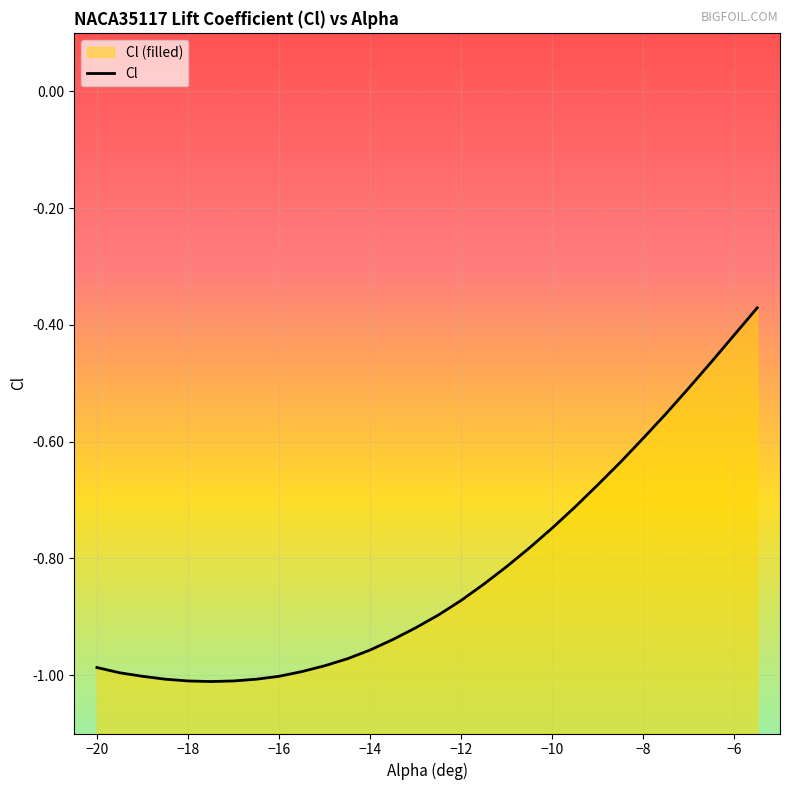

What is the minimum value shown in the chart?

-1.0